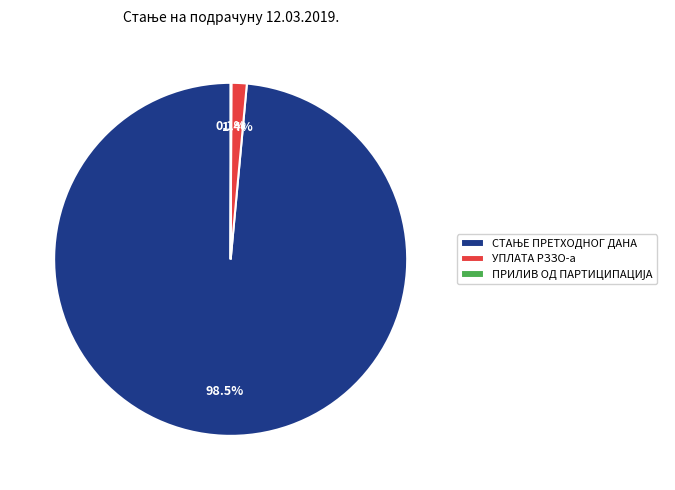

To the nearest percent, what is the average slice percentage?

33%